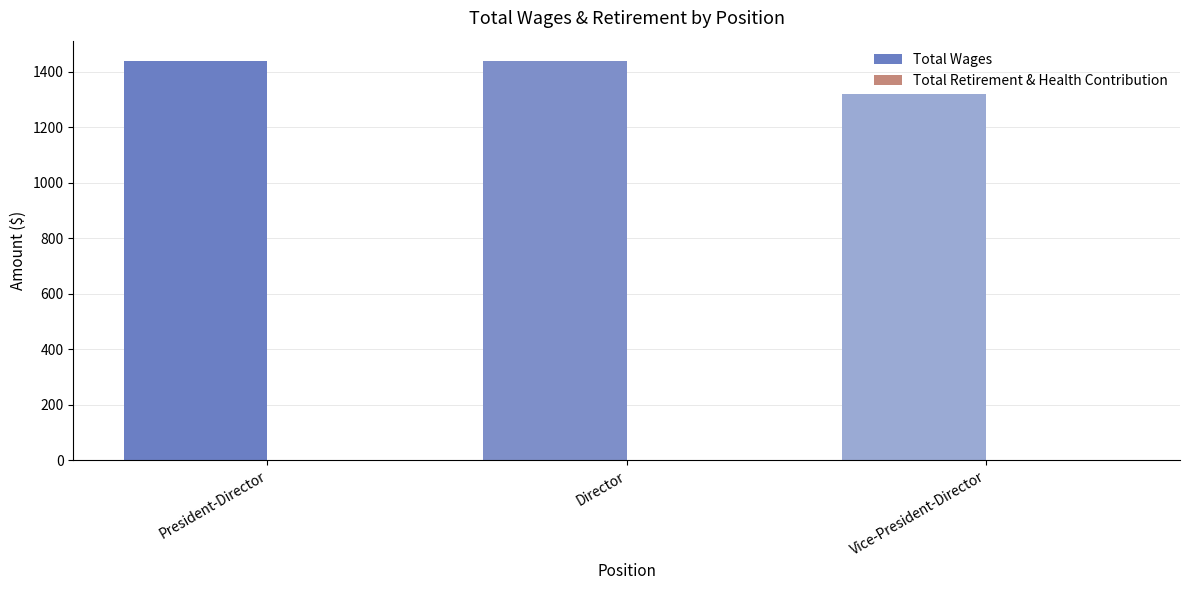

What is the label of the 3rd bar from the right?

President-Director